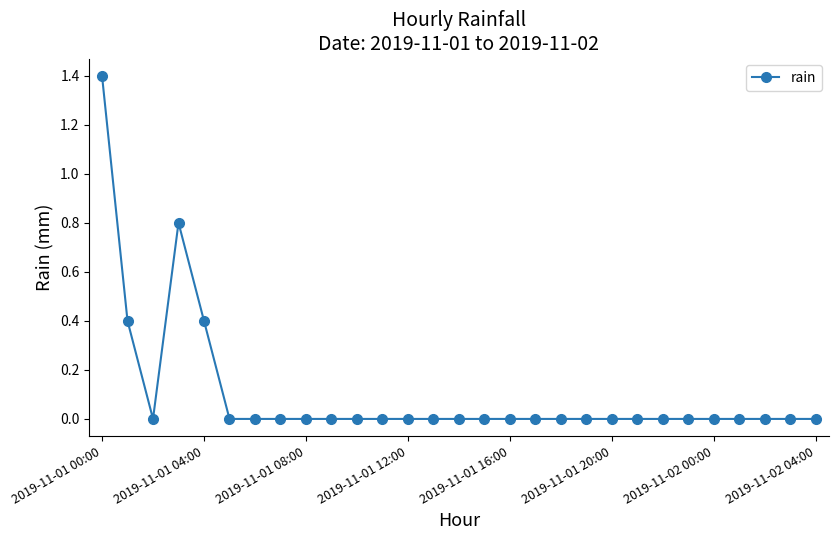

Reading left to right, extract all data points from this chart.

1.4	0.4	0.0	0.8	0.4	0.0	0.0	0.0	0.0	0.0	0.0	0.0	0.0	0.0	0.0	0.0	0.0	0.0	0.0	0.0	0.0	0.0	0.0	0.0	0.0	0.0	0.0	0.0	0.0